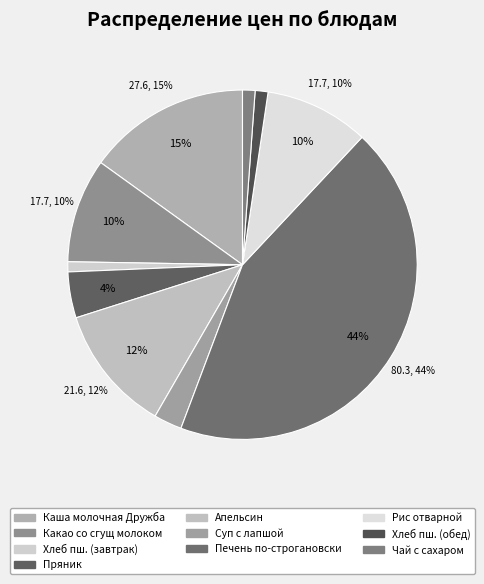

To the nearest percent, what percentage of the pie is Печень по-строгановски?

44%